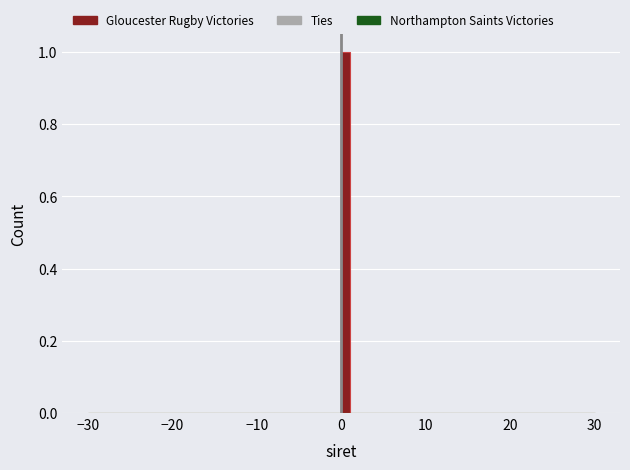

Around what value on the x-axis is the tallest bar? Give the approximate position of its centre, as read against the axis.

1